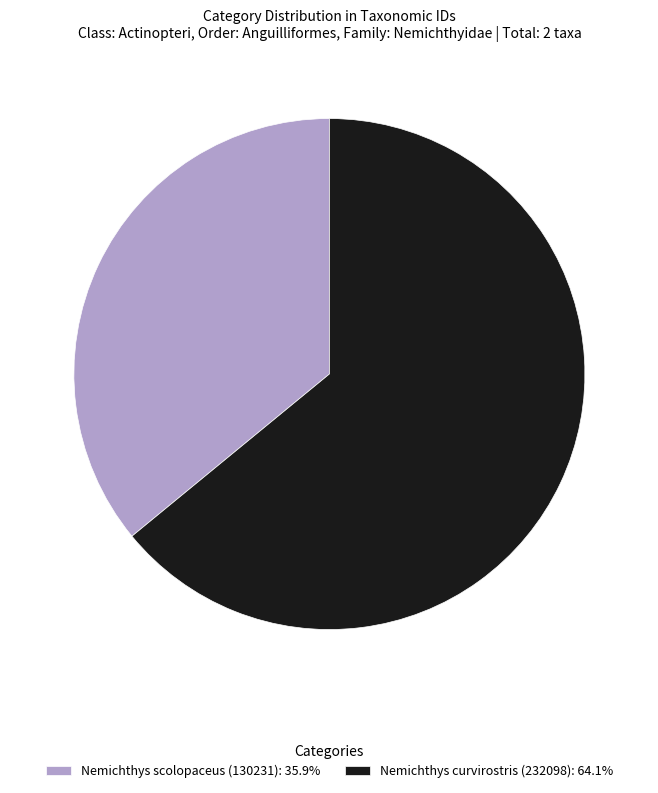

Which category accounts for the majority?

Nemichthys curvirostris (232098)